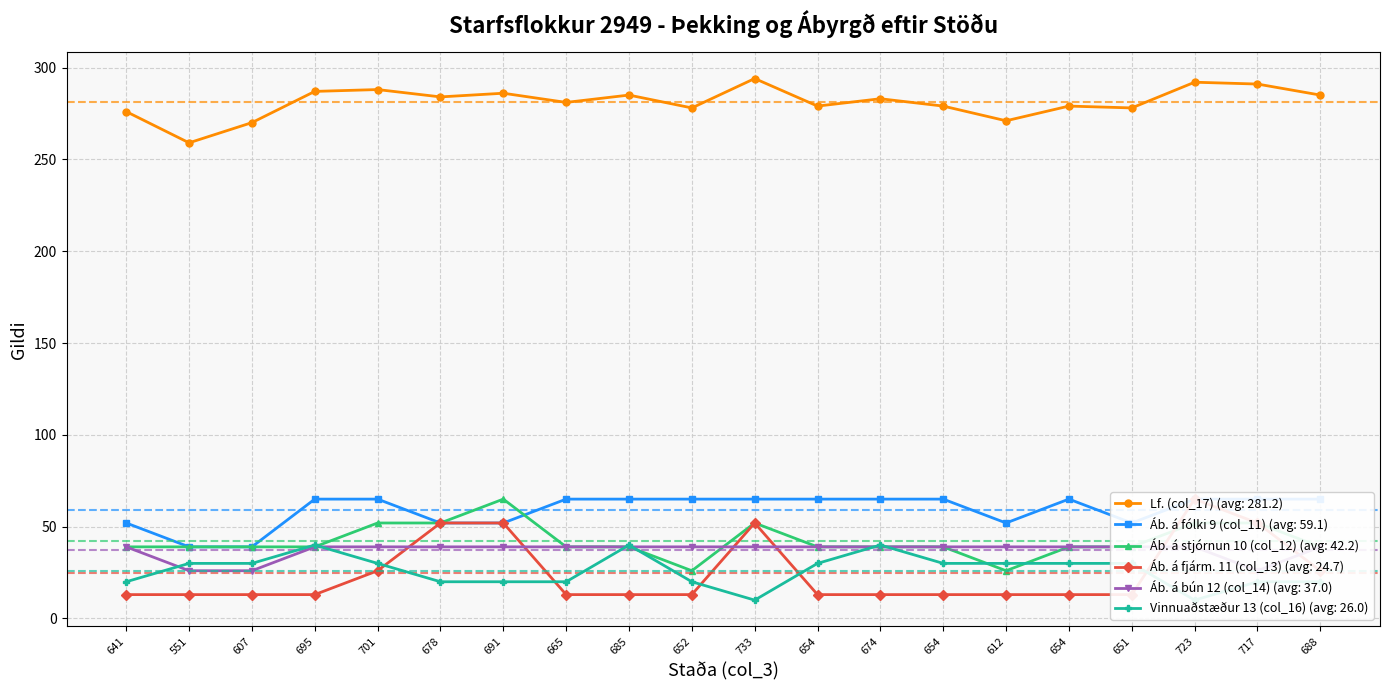

True or false: Vinnuaðstæður 13 (col_16) and Áb. á fjárm. 11 (col_13) intersect in this chart.

True